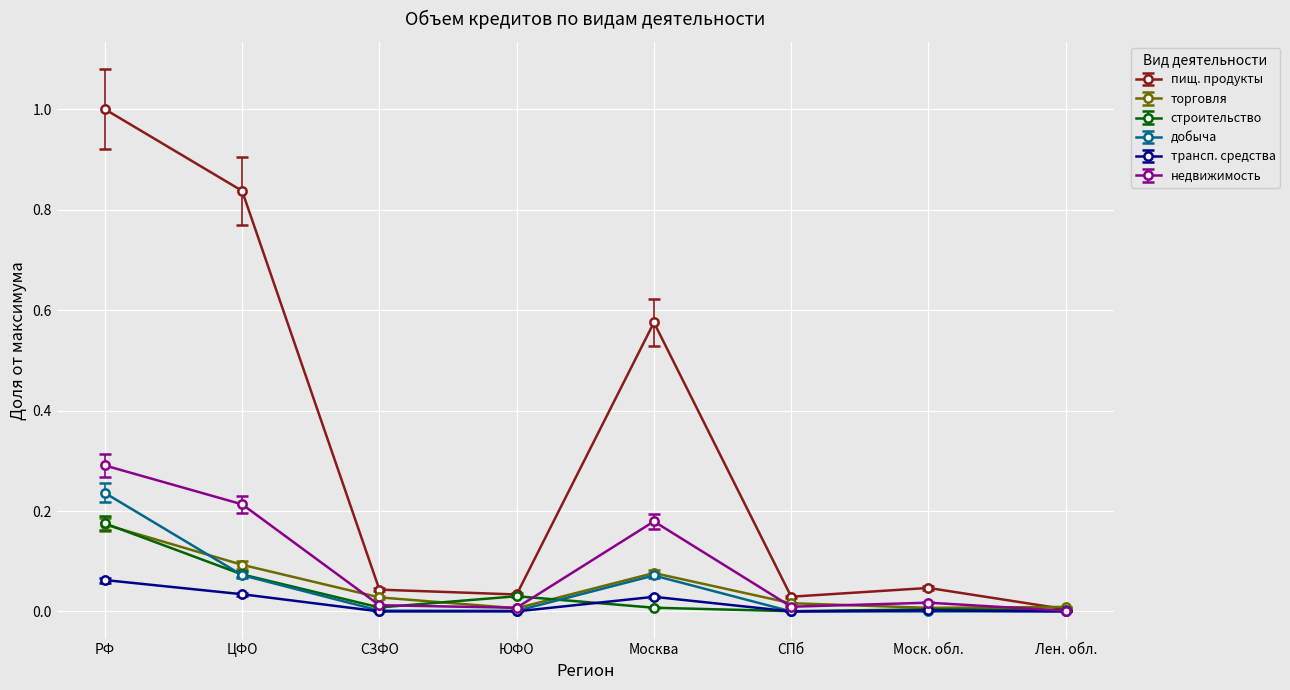

At which label does торговля reach its peak?

РФ